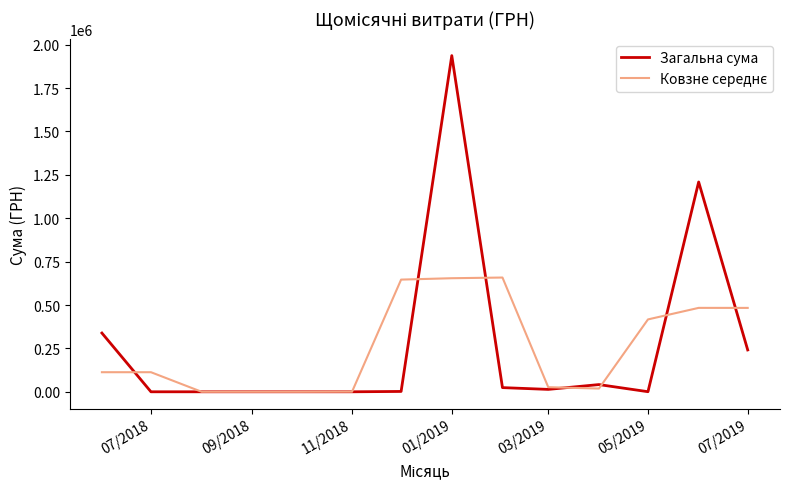

What is the highest value of the Загальна сума series?

1937247.1